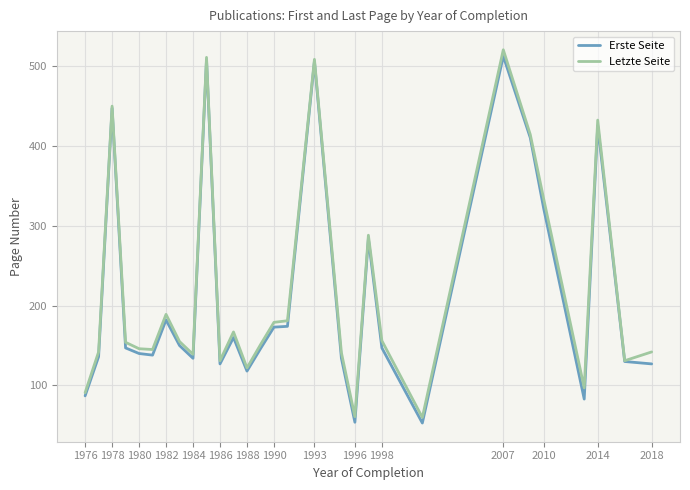

Which series has the largest total across all categories?

Letzte Seite